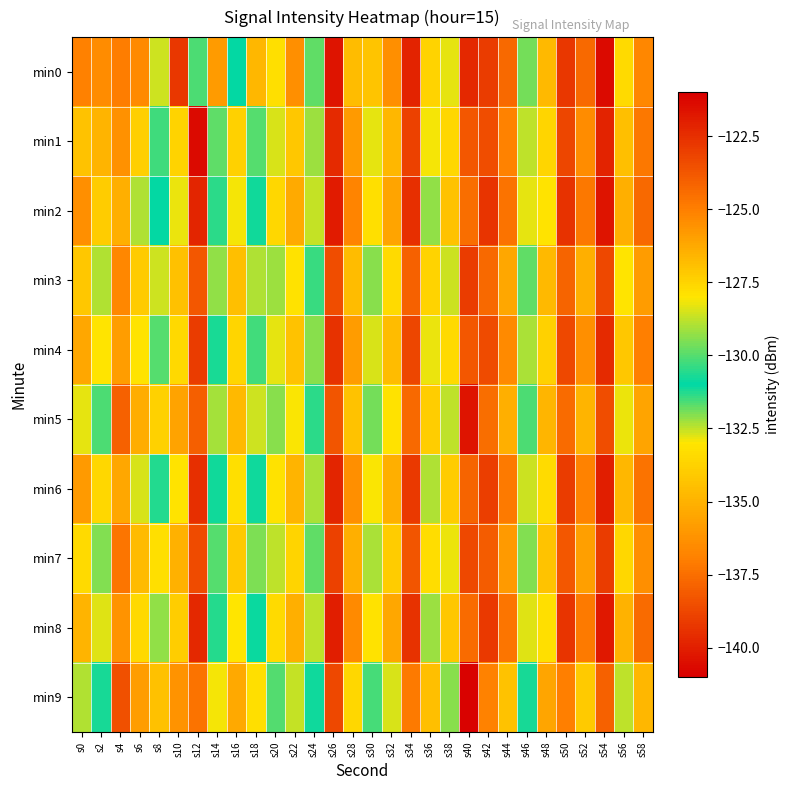

List the series in order of their peak value, highest first.

min1, min0, min2, min8, min6, min4, min7, min3, min9, min5